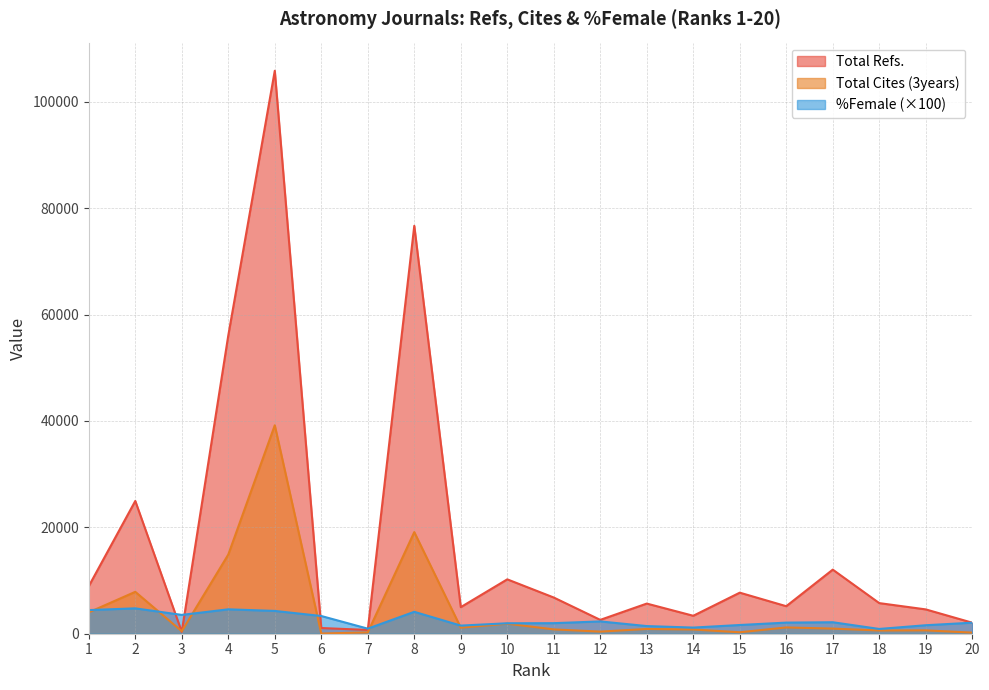

How many data points does each series have?

20